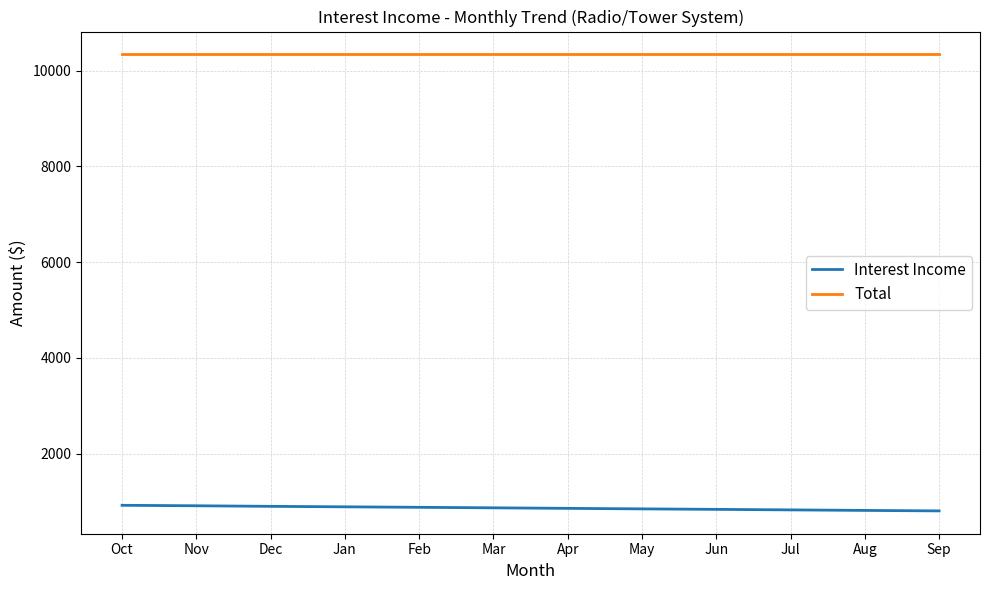

True or false: Interest Income and Total cross at least once.

False